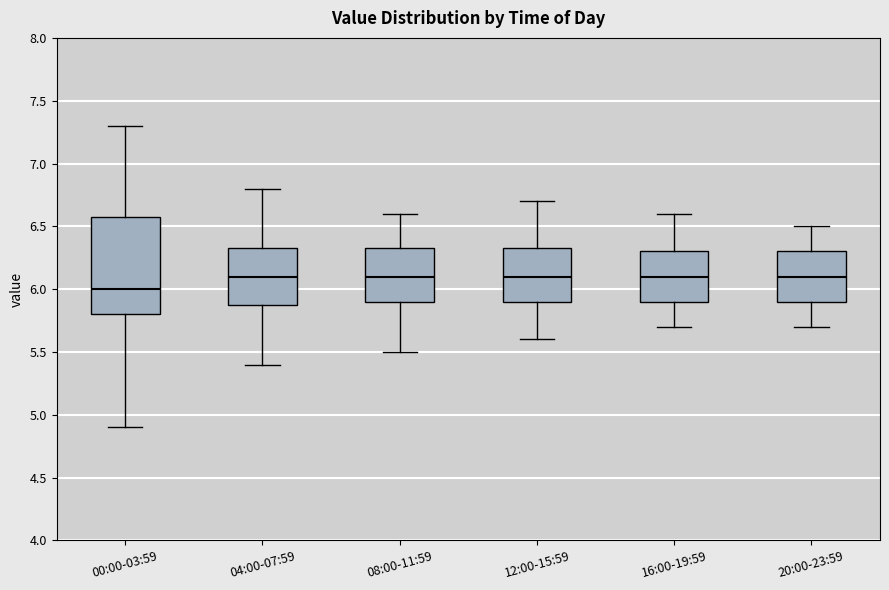

Where does the lower whisker of the box for 16:00-19:59 end on the y-axis? The values are not printed on the chart, so give them approximately, as read against the axis.

5.70